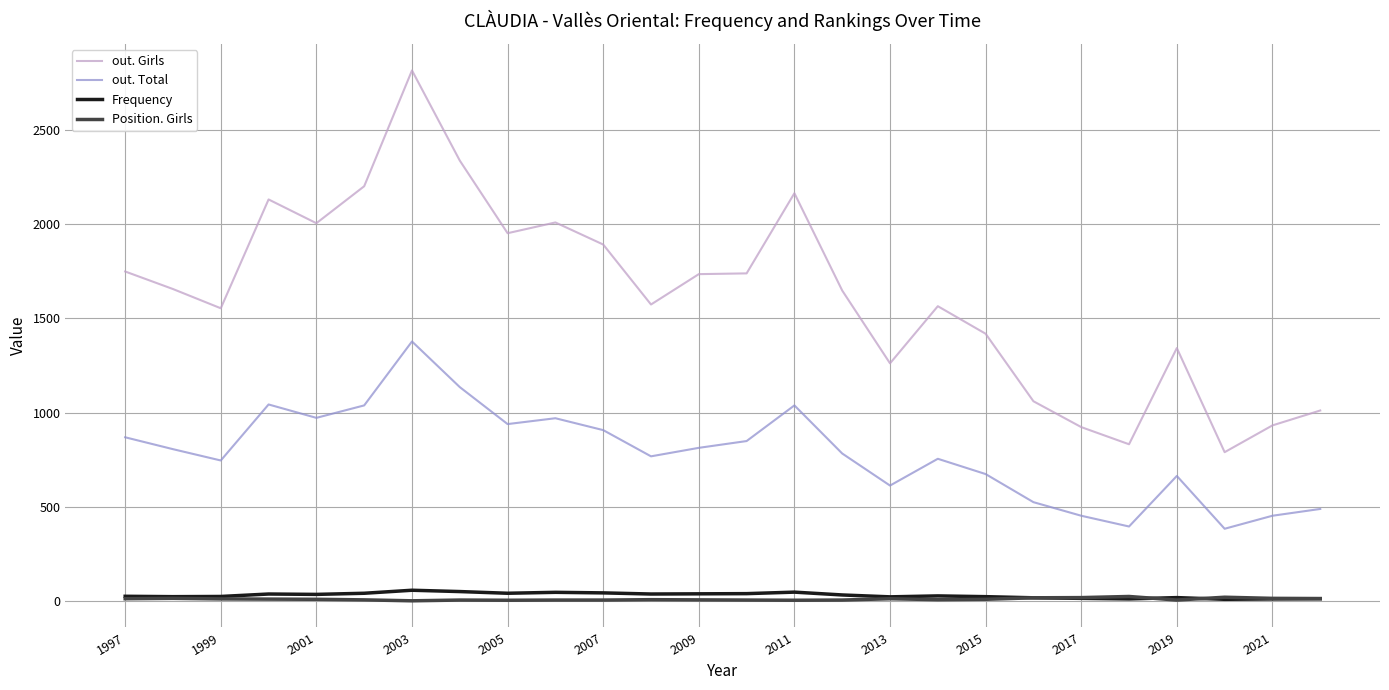

What is the maximum value shown in the chart?

2815